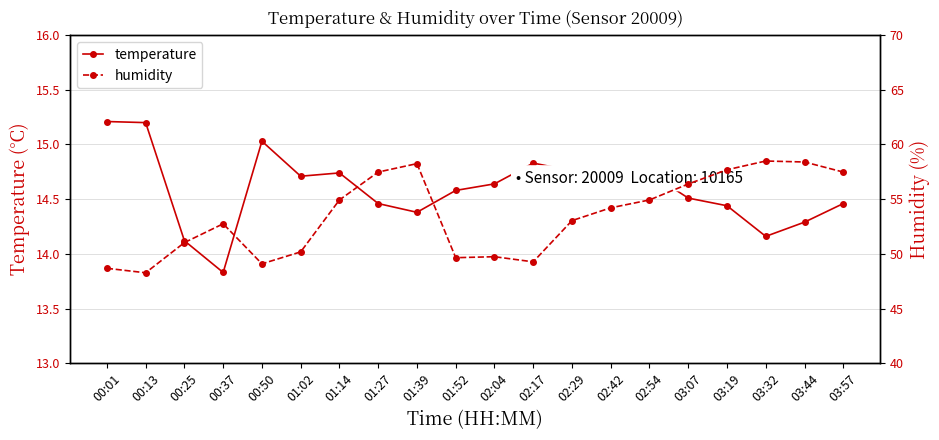

What are all the series names shown in the legend?

temperature, humidity